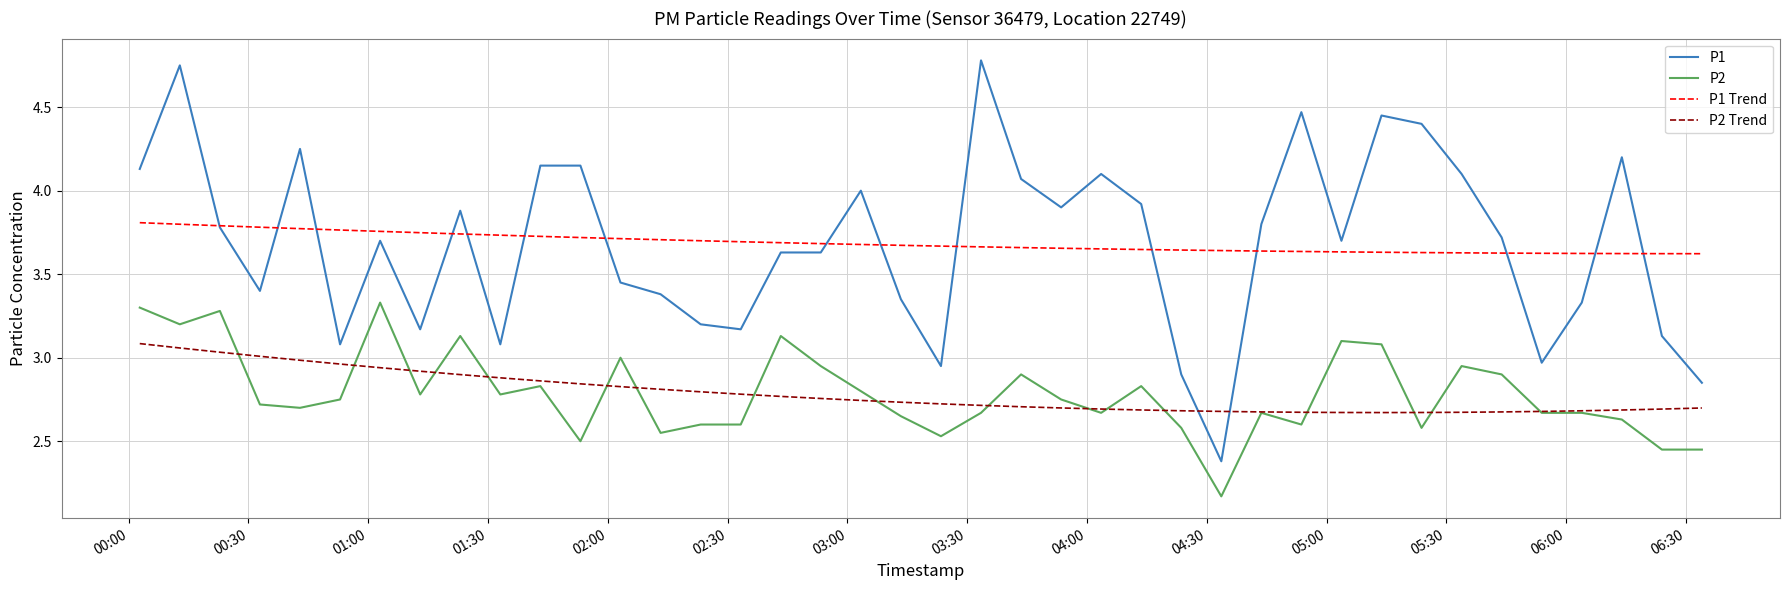

True or false: P1 and P2 Trend intersect in this chart.

True